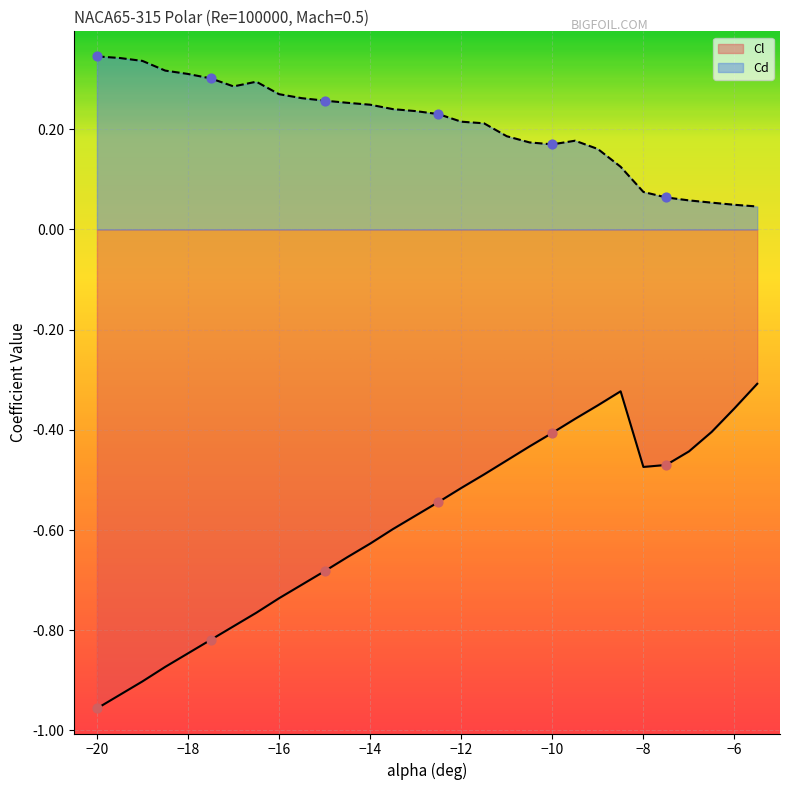

Which series has the widest spread of Y values?

Cl